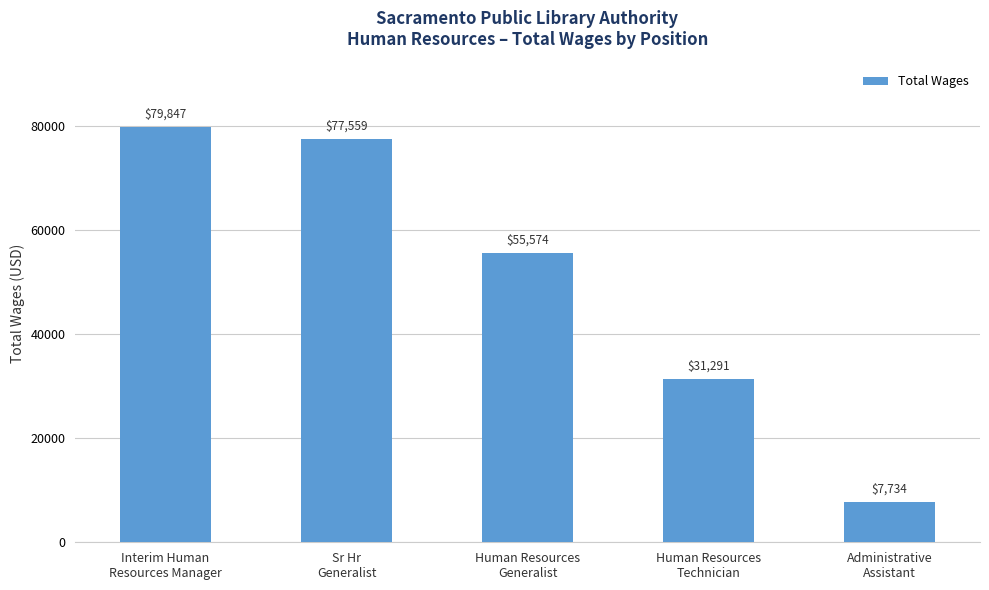

What is the label of the 1st bar from the right?

Administrative
Assistant